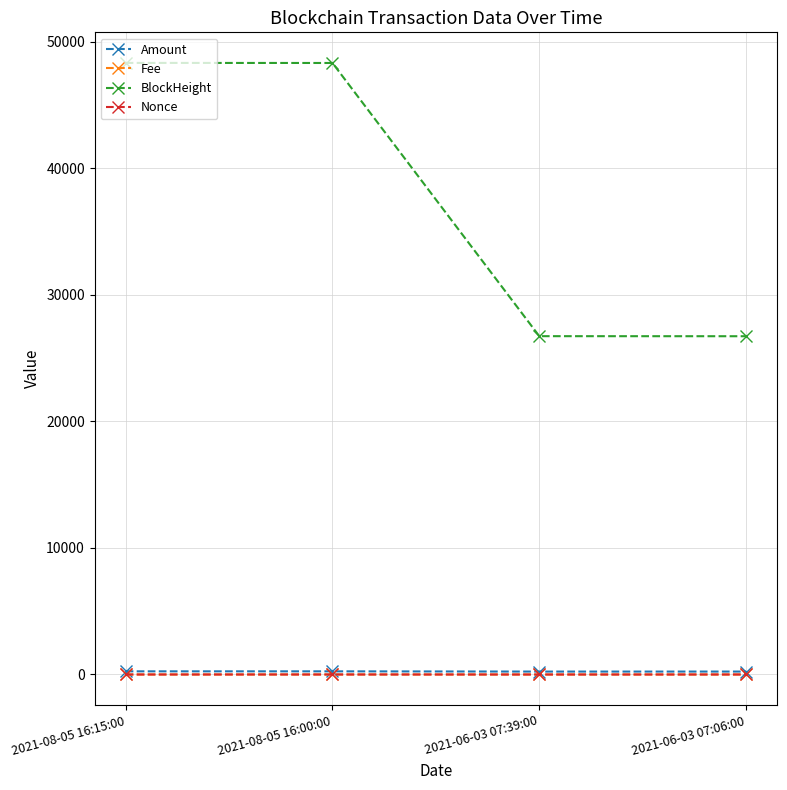

True or false: Nonce and Amount cross at least once.

False